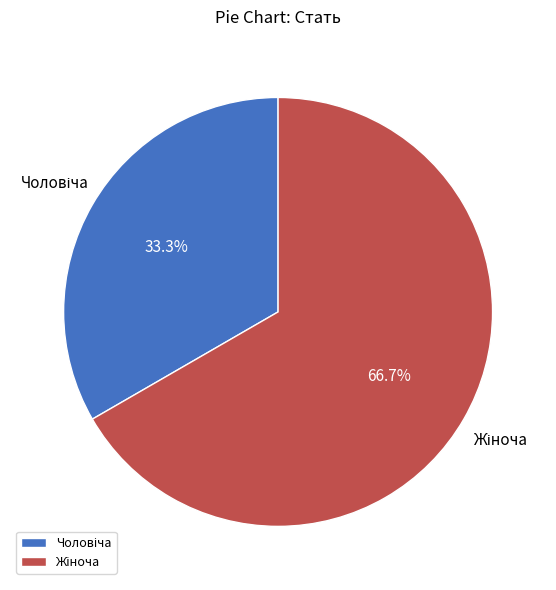

Does any single category account for the majority?

Yes